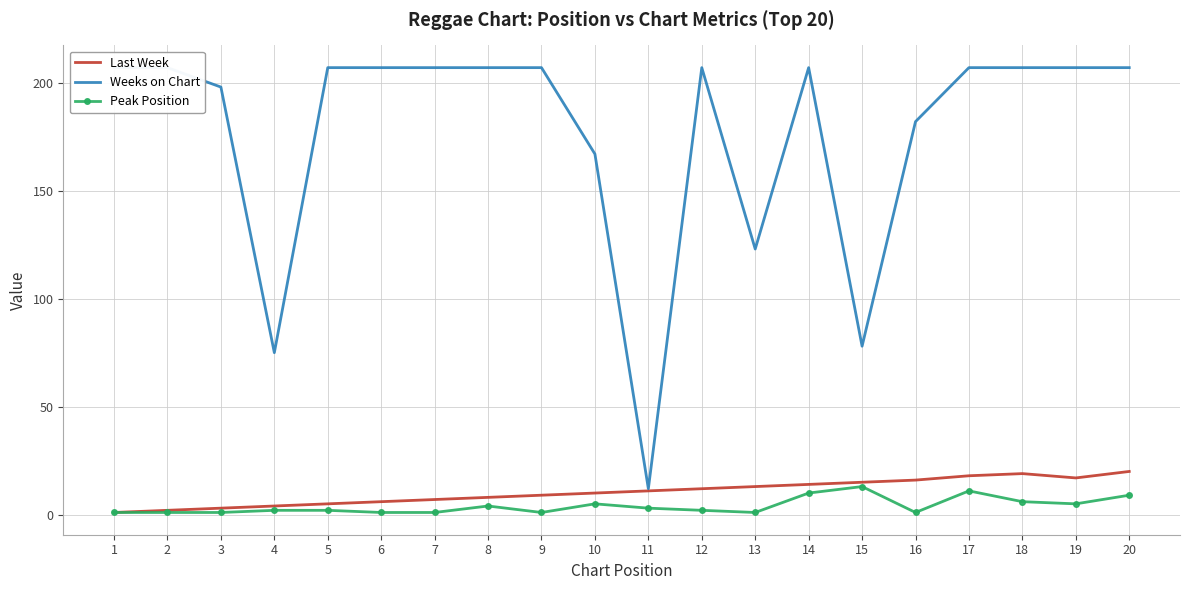

What are all the series names shown in the legend?

Last Week, Weeks on Chart, Peak Position